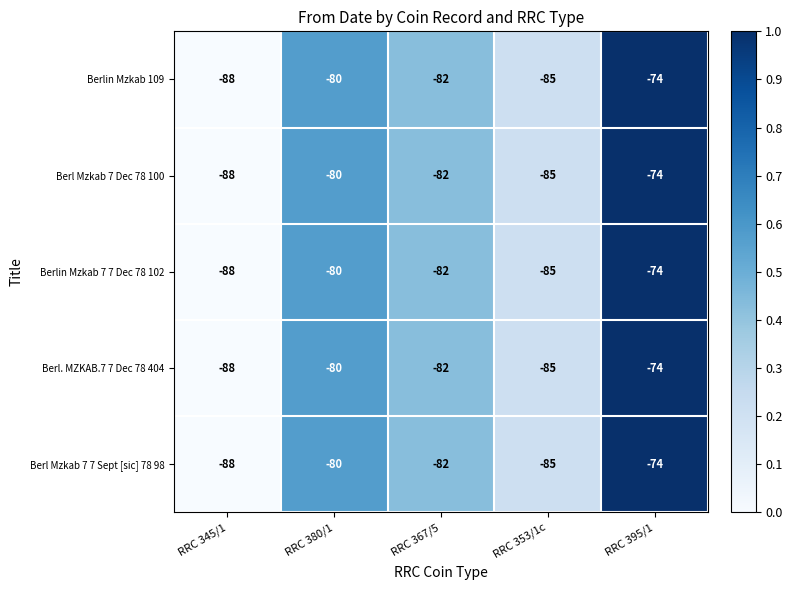

What is the difference between the maximum and minimum values in the Berl Mzkab 7 7 Sept [sic] 78 98 series?

14